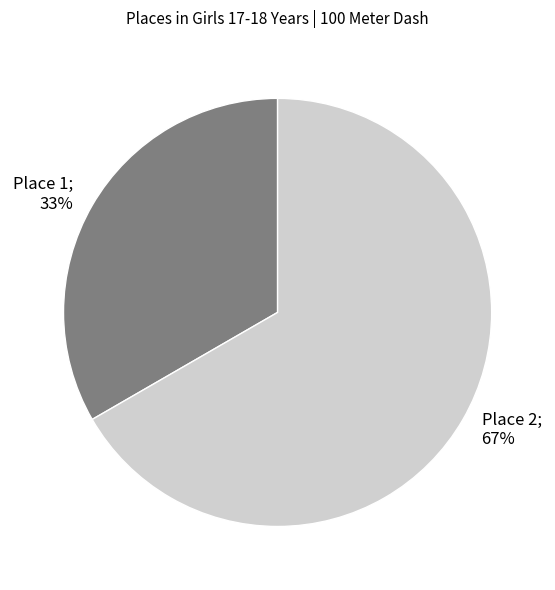

To the nearest percent, what is the average slice percentage?

50%